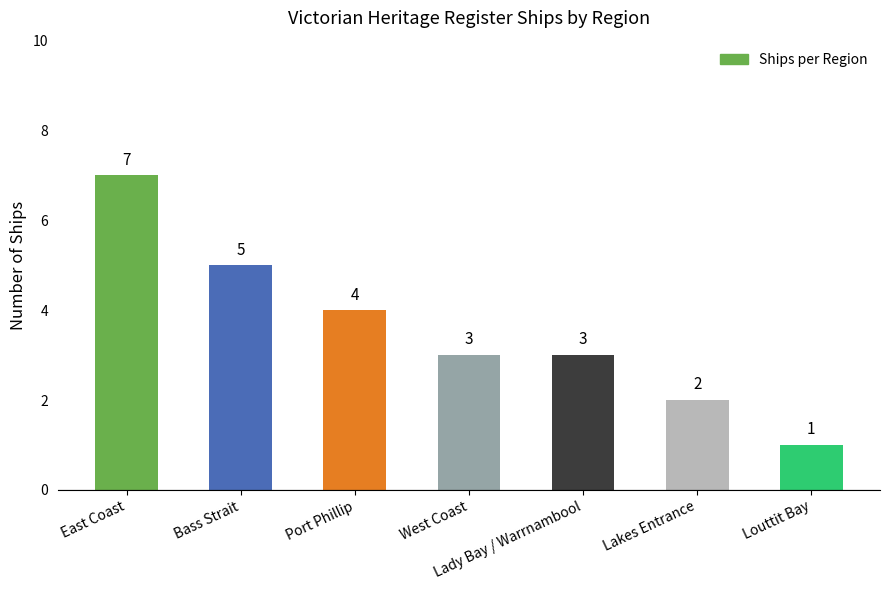

What is the average value?

4